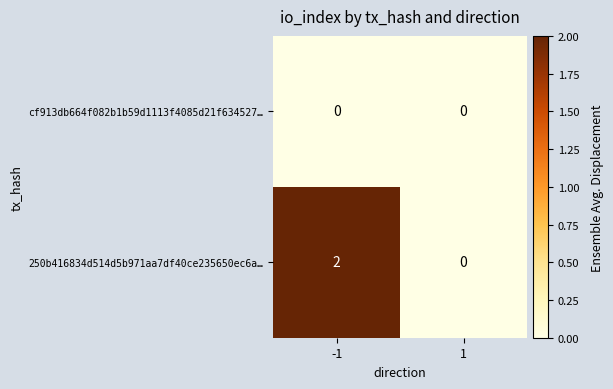

How many values in the 250b416834d514d5b971aa7df40ce235650ec6a… series are below 2?

1